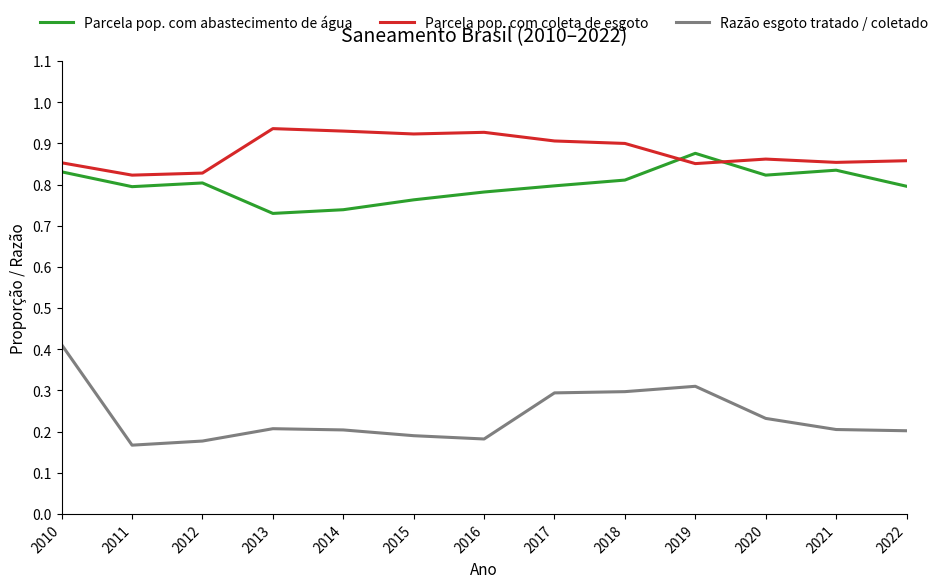

At which label does Parcela pop. com abastecimento de água reach its peak?

2019